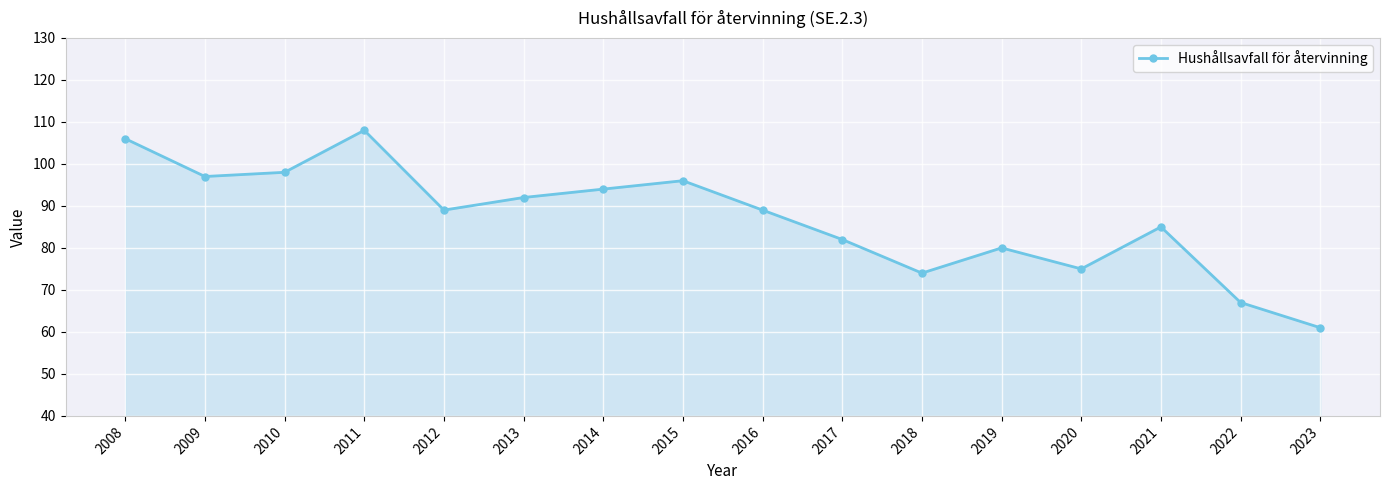

Does the chart have visible grid lines?

Yes